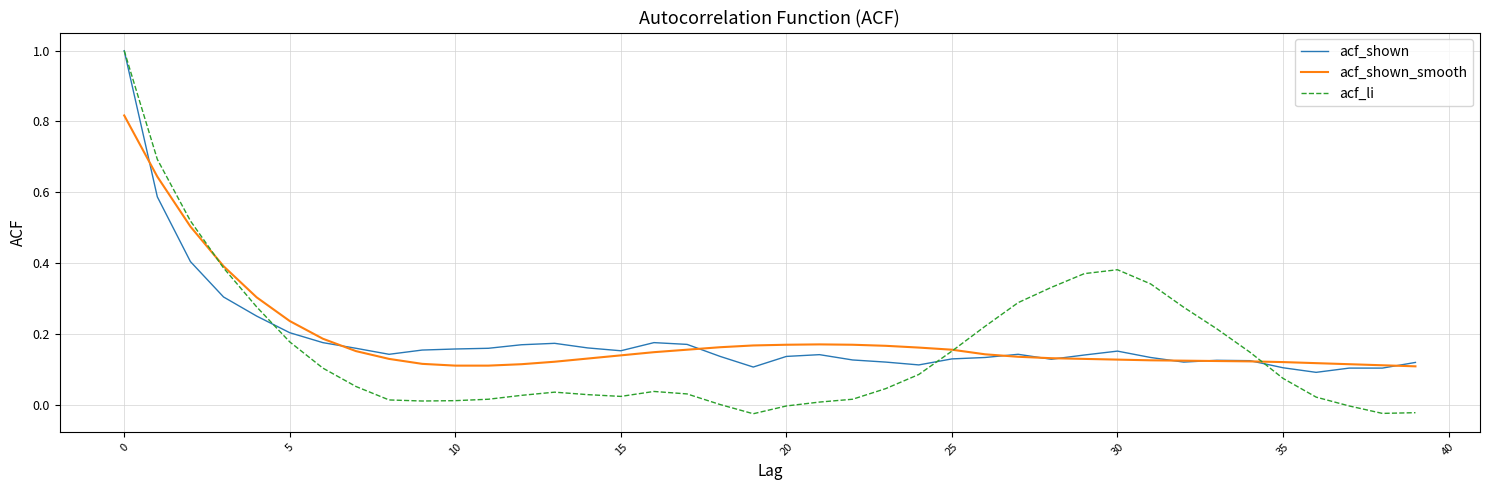

What is the maximum value for acf_li?

1.0